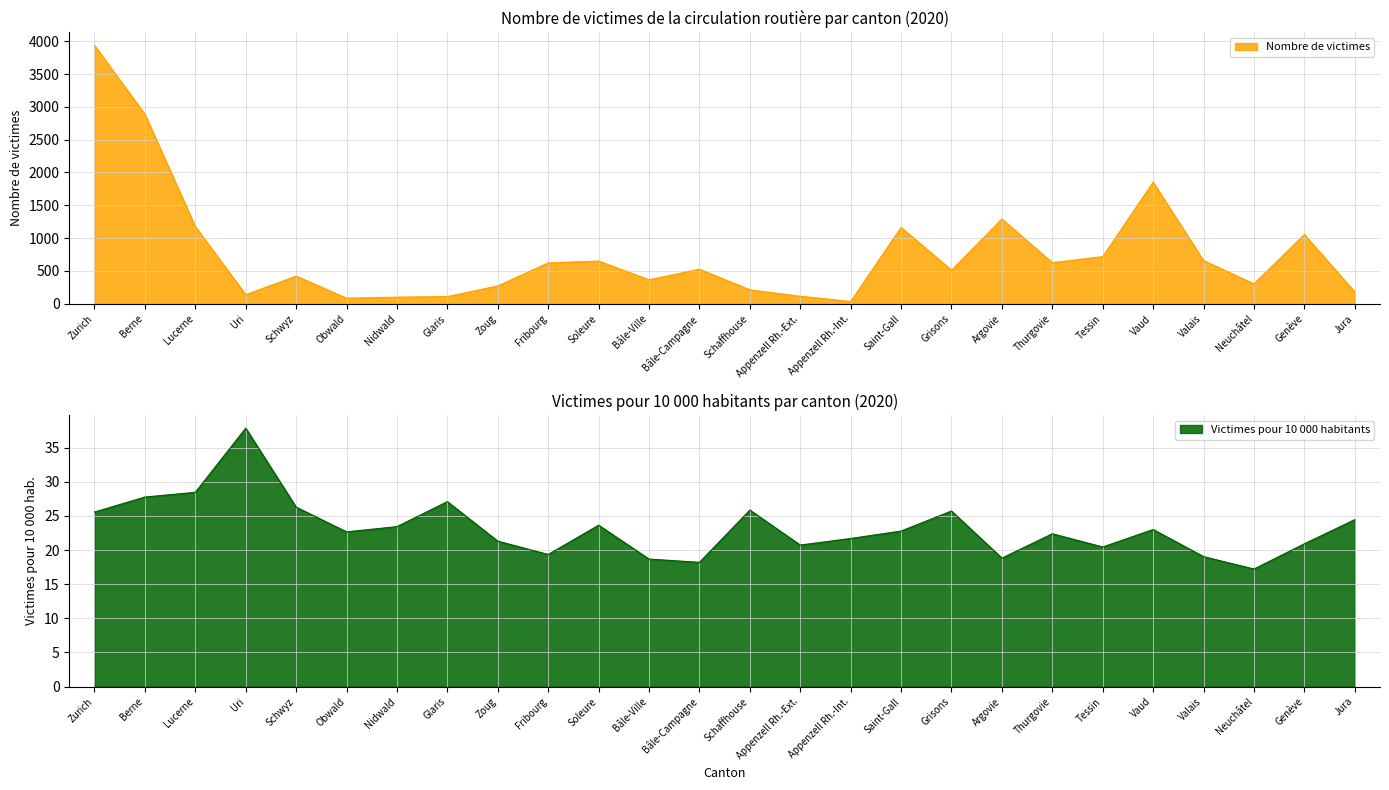

Is the value of Nombre de victimes at Appenzell Rh.-Ext. greater than the value of Victimes pour 10 000 habitants at Zoug?

Yes